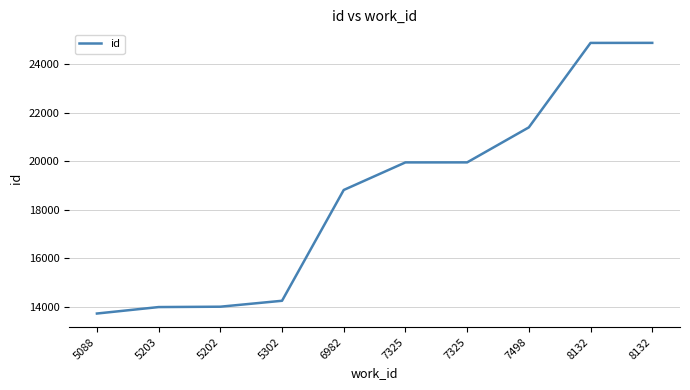

List the labels in order of value, largest first.

8132, 8132, 7498, 7325, 7325, 6982, 5302, 5202, 5203, 5088